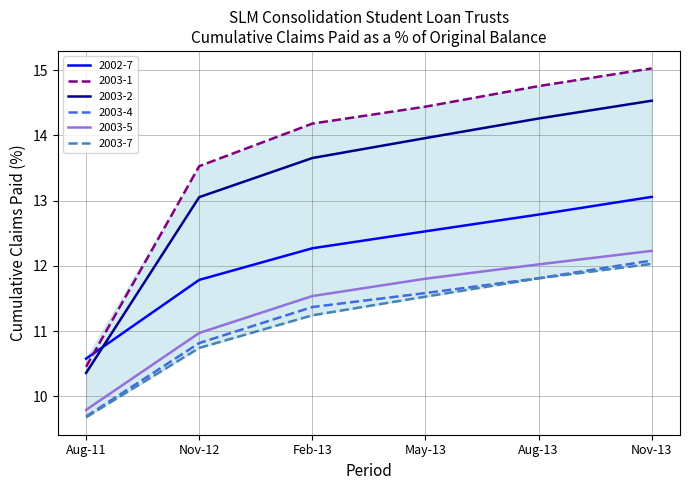

How many lines are shown in the chart?

6